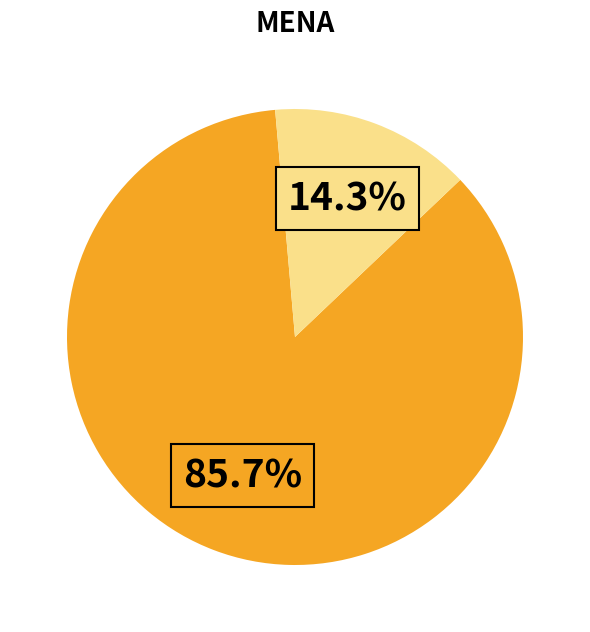

Is there a majority slice in this chart?

Yes